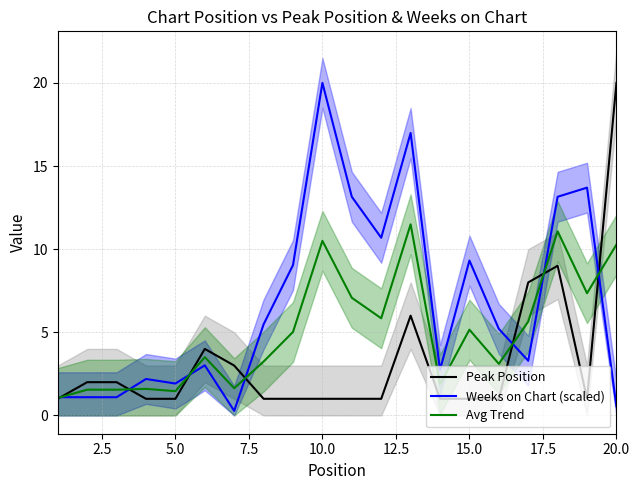

Which category has the highest value in the Peak Position series?

20.0